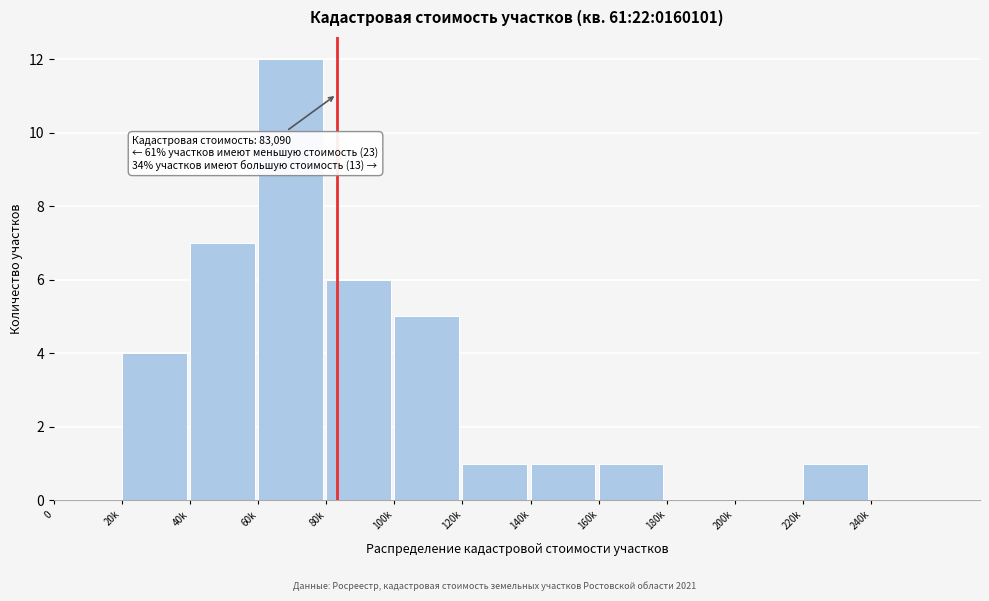

Reading left to right, extract all data points from this chart.

0=0	20k=4	40k=7	60k=12	80k=6	100k=5	120k=1	140k=1	160k=1	180k=0	200k=0	220k=1	240k=0